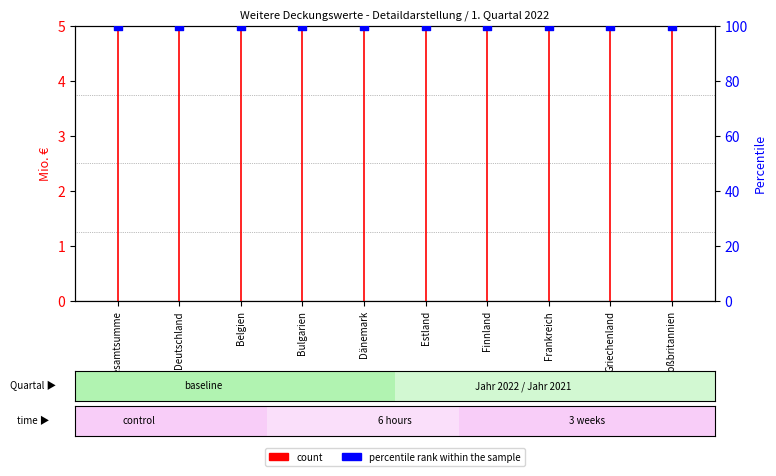

Which series reaches the minimum Y coordinate?

count